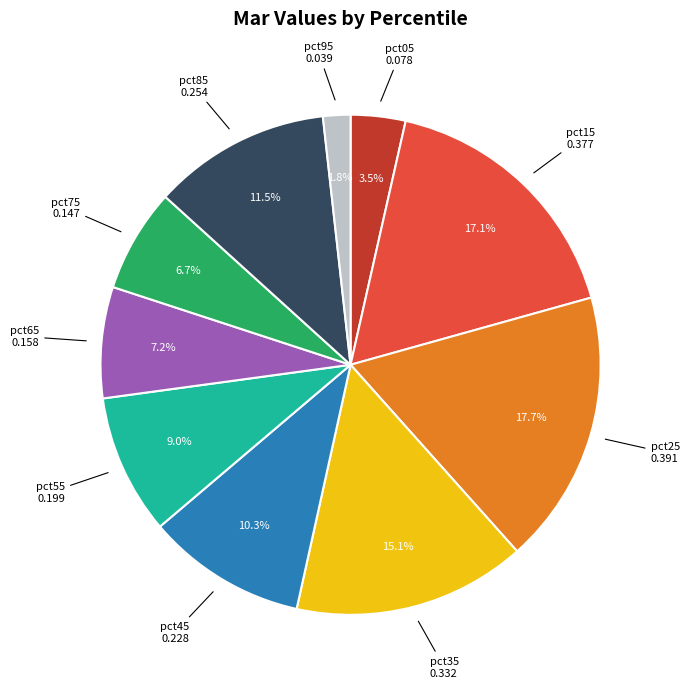

Does any single category account for the majority?

No